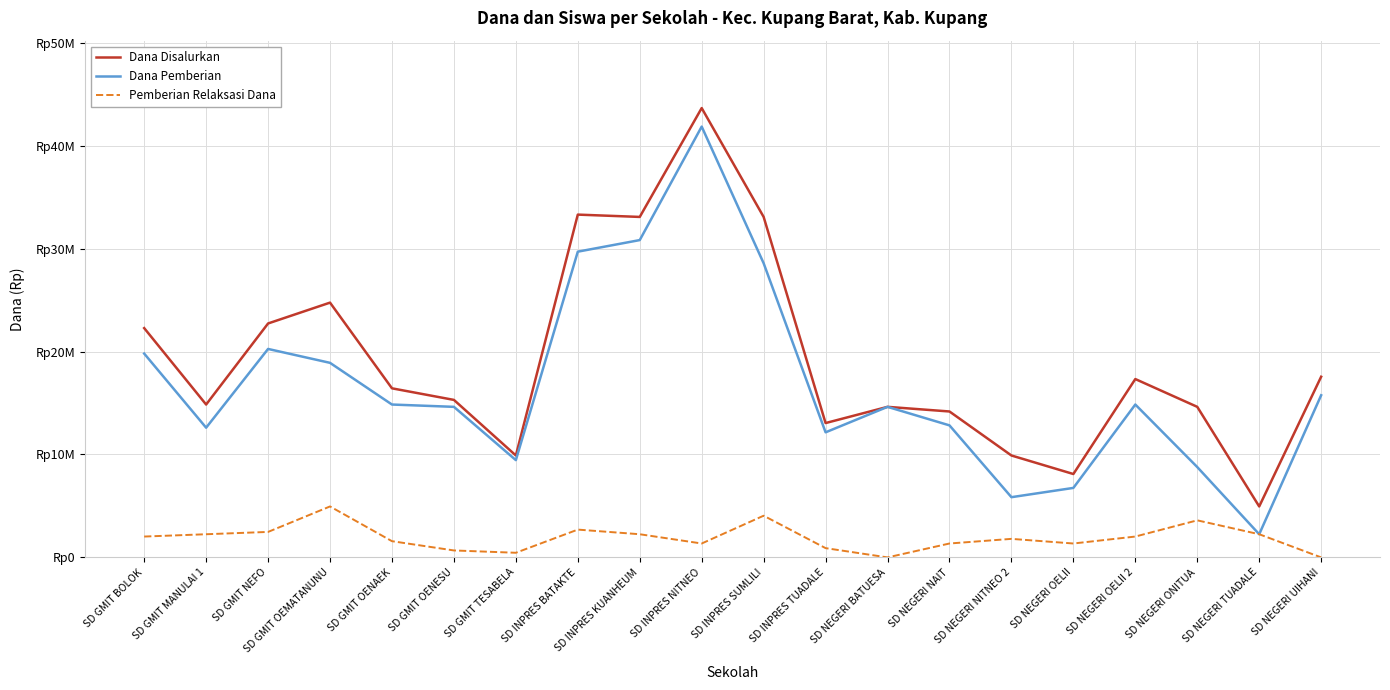

Does the chart display data point markers on the line(s)?

No